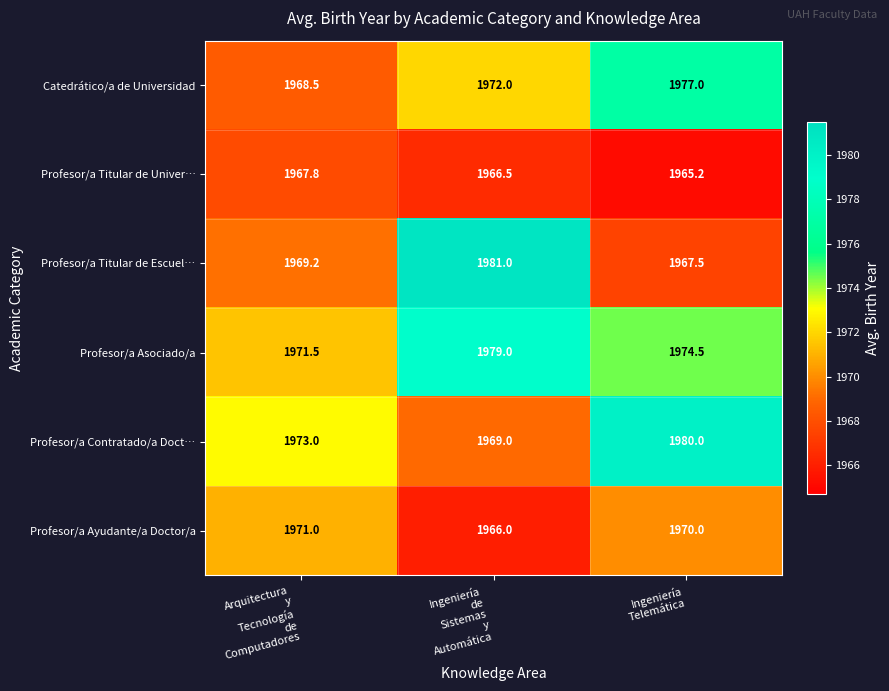

Rank the series by their maximum value, from lowest to highest.

Profesor/a Titular de Univer…, Profesor/a Ayudante/a Doctor/a, Catedrático/a de Universidad, Profesor/a Asociado/a, Profesor/a Contratado/a Doct…, Profesor/a Titular de Escuel…